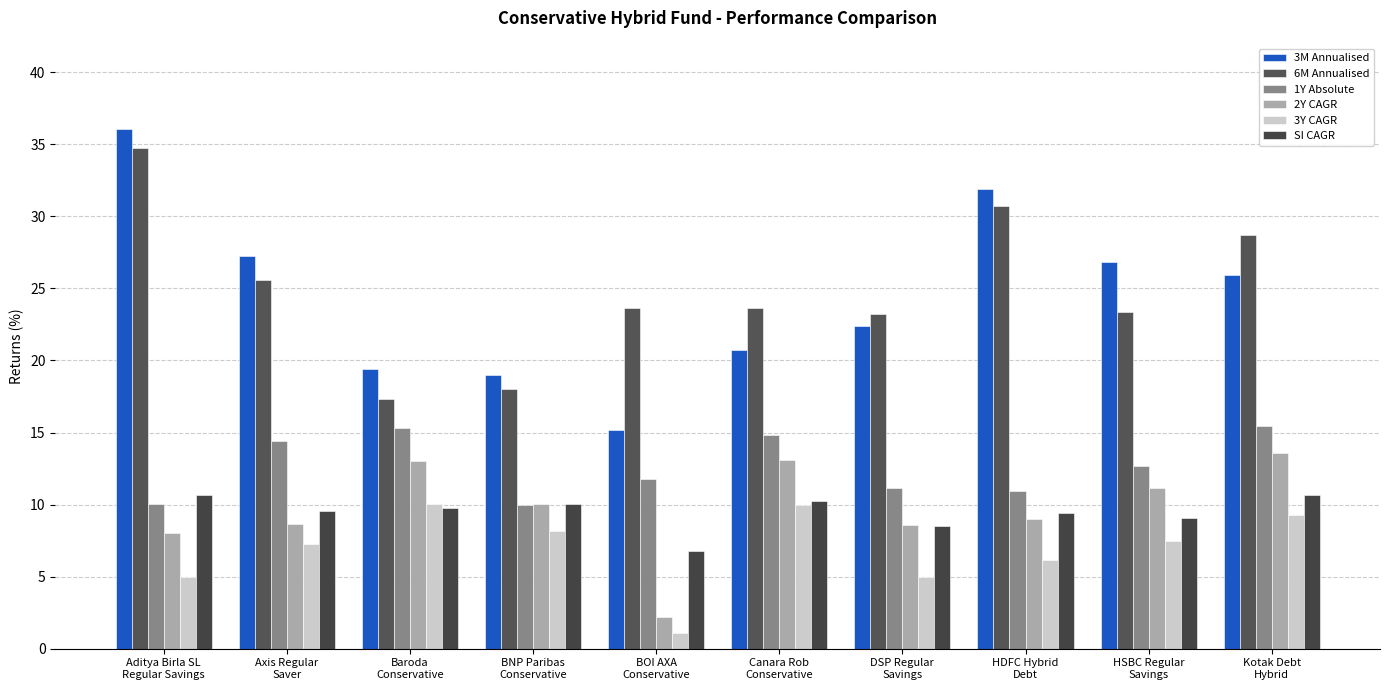

What is the label of the 10th bar from the right?

Aditya Birla SL
Regular Savings